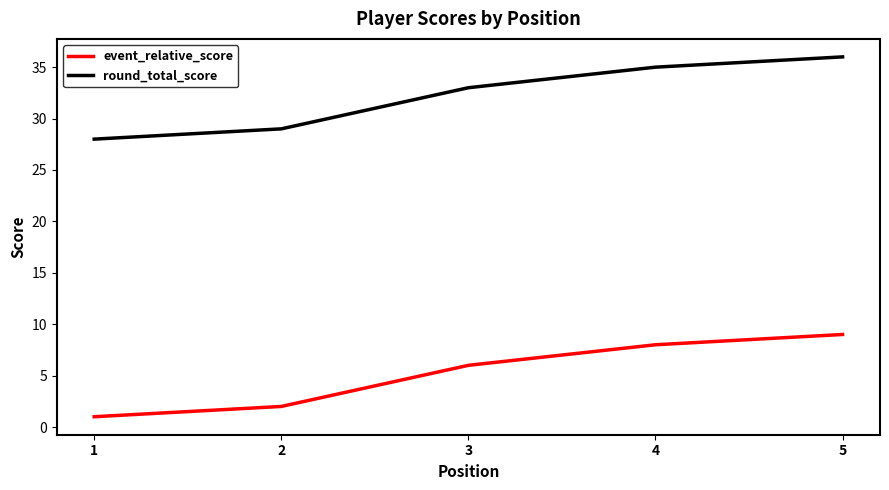

Is it true that event_relative_score equals 2 at 2?

True